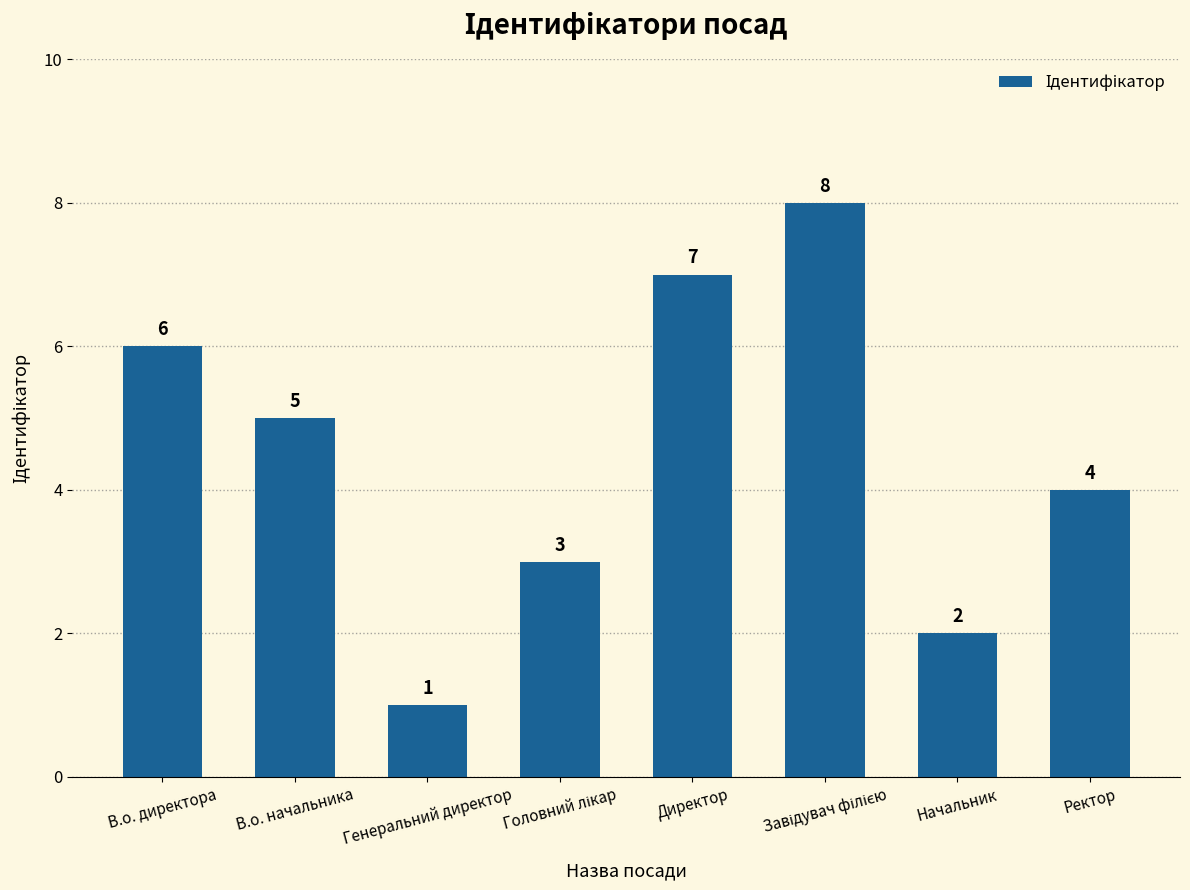

What is the label of the 3rd bar from the left?

Генеральний директор